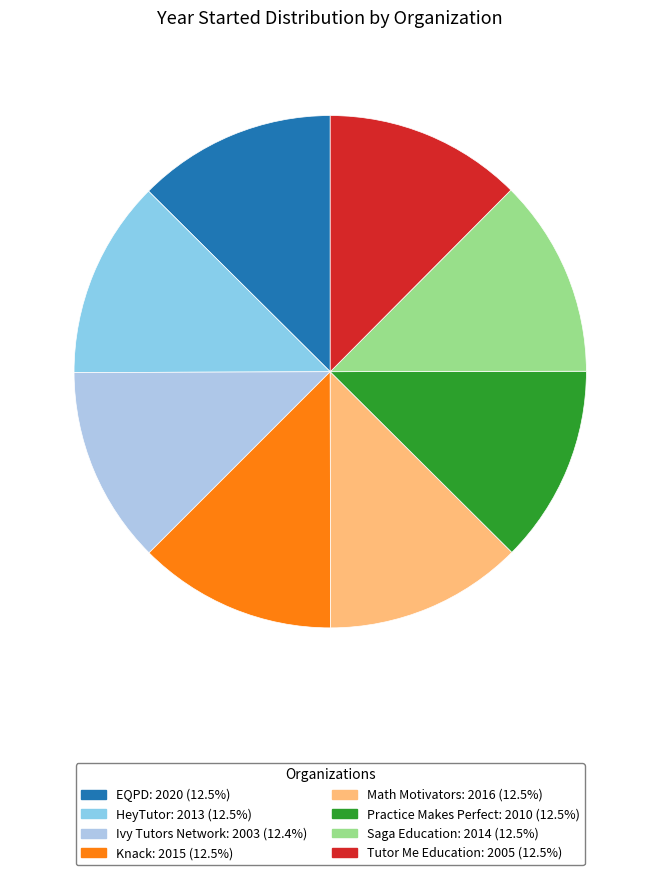

Count the number of slices in the pie.

8